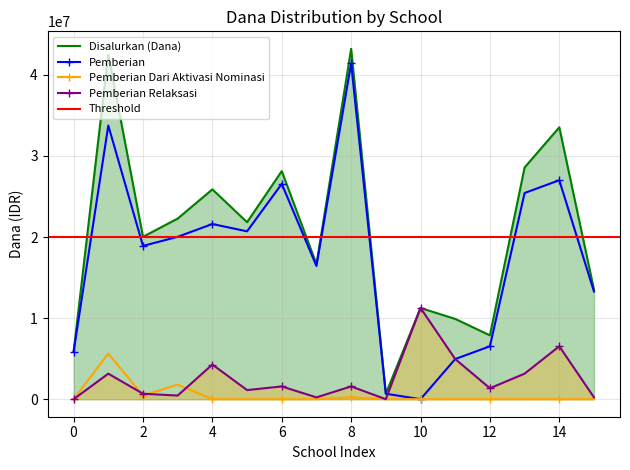

What value does the Disalurkan (Dana) series have at 0, to the nearest 10?

5850000